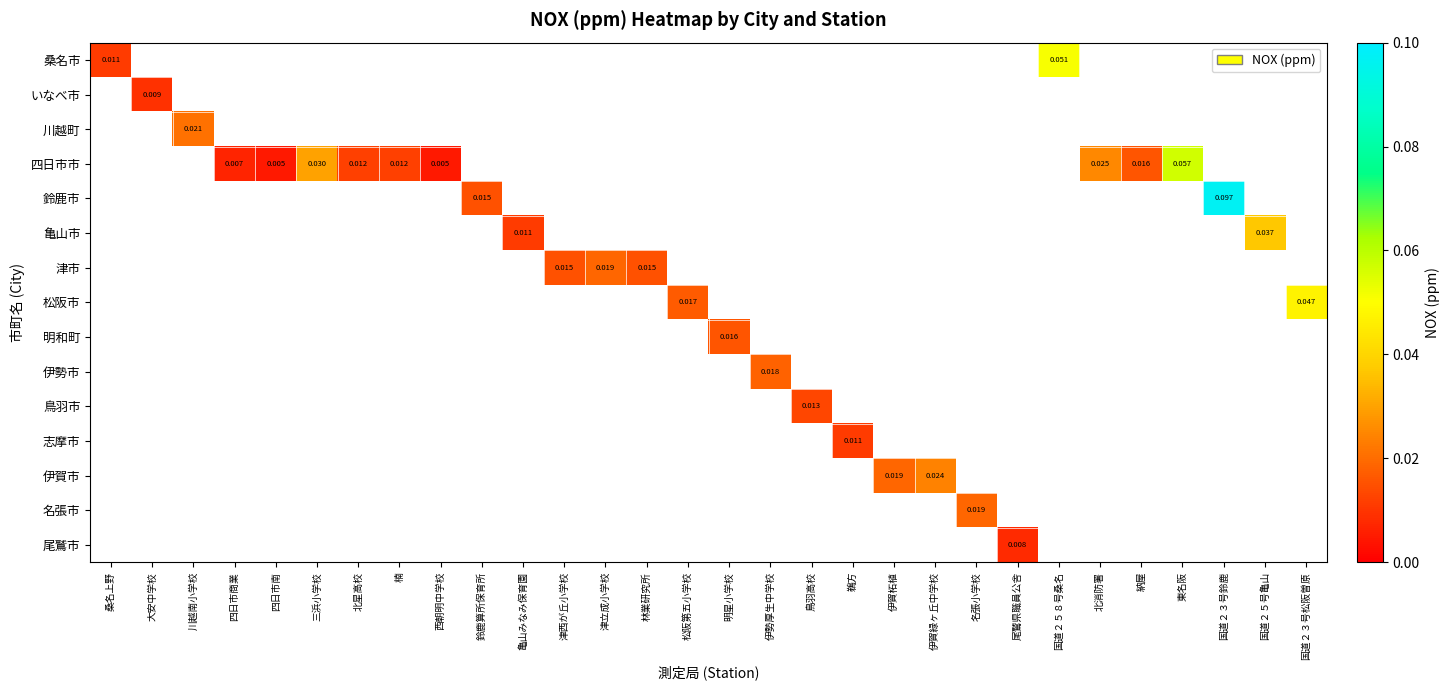

How many positive values does the 川越町 series have?

1